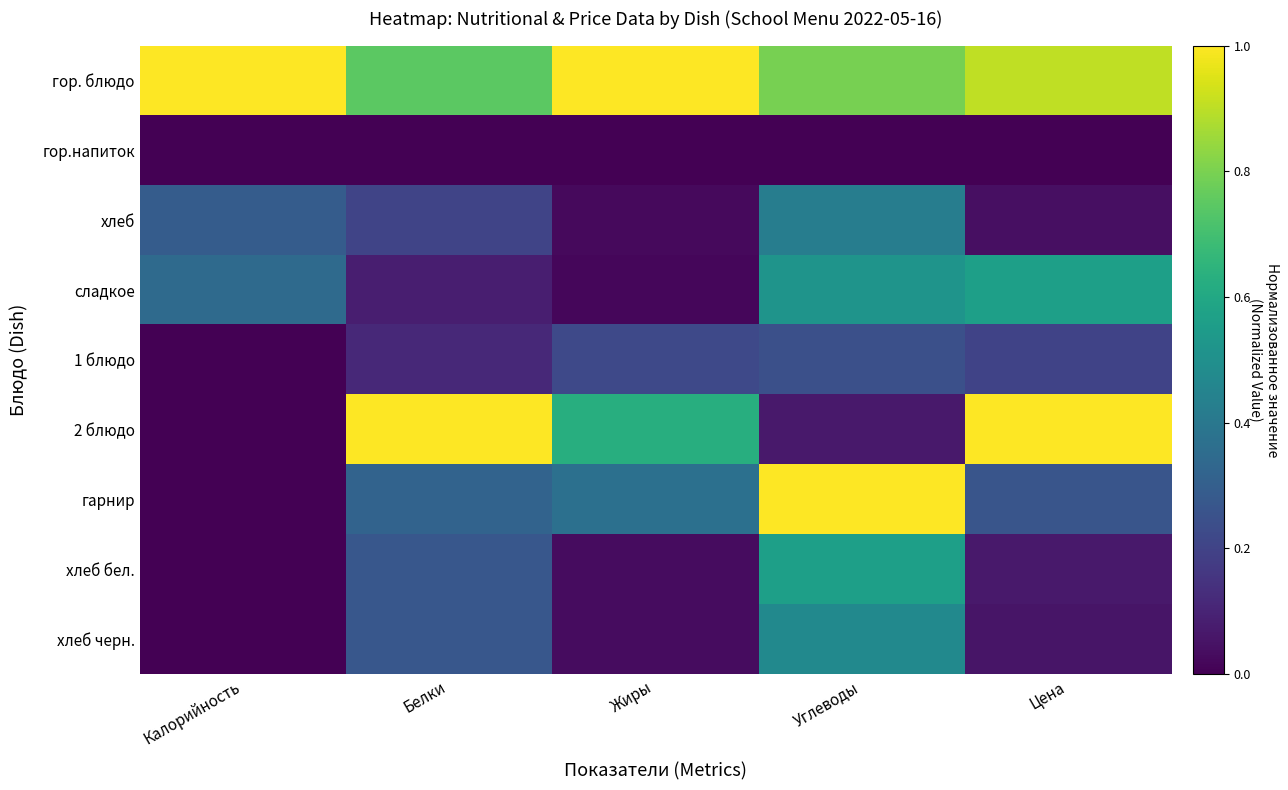

Which series changed the most between Калорийность and Цена?

2 блюдо